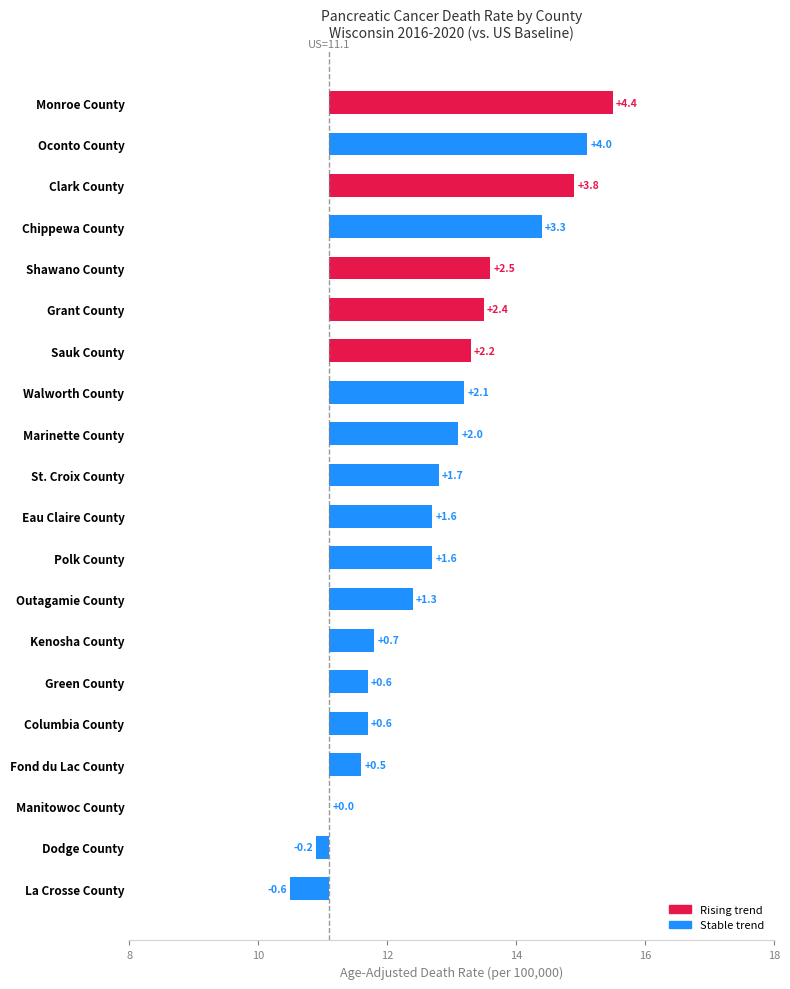

What is the greatest value displayed?

15.5